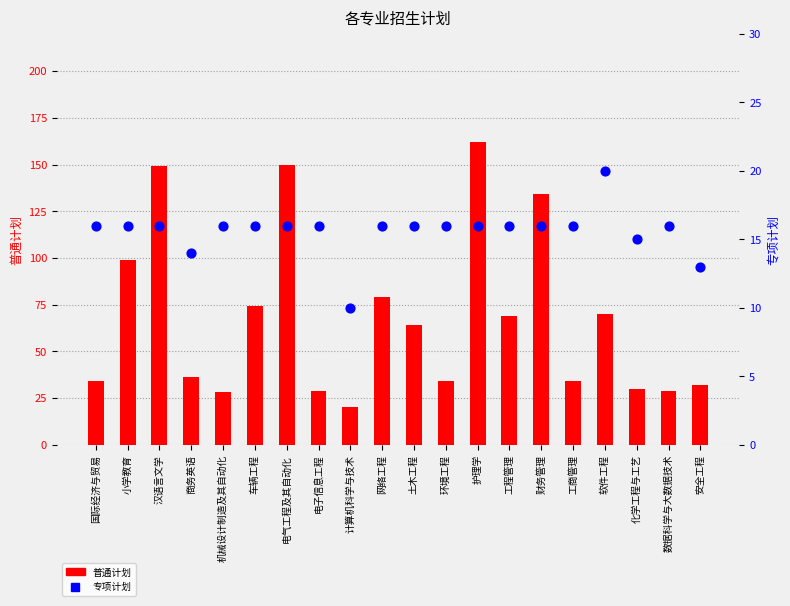

What is the total value across all series at 化学工程与工艺?

45